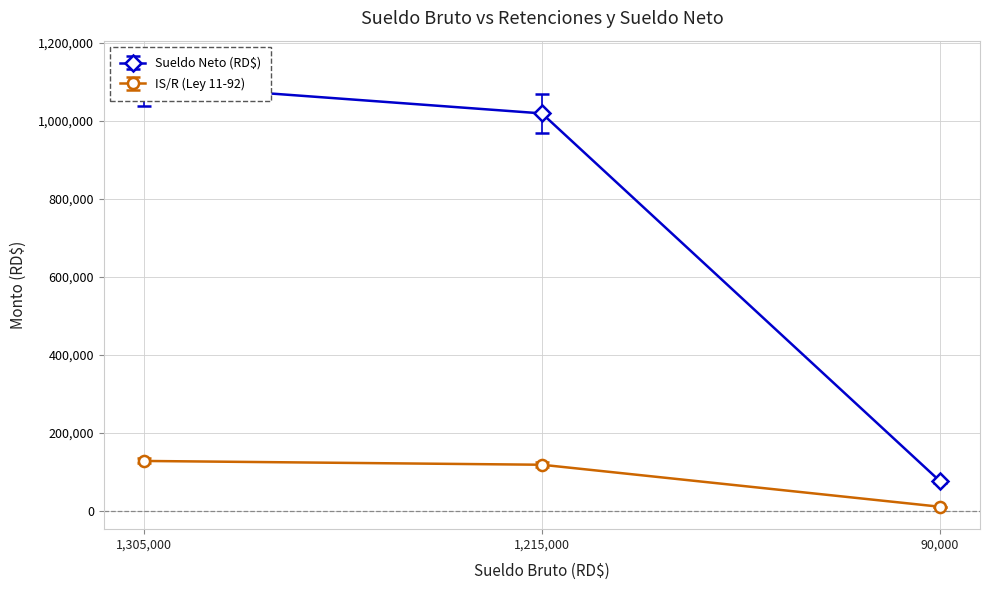

What is the value of the Sueldo Neto (RD$) point at the 1st from the left?

1093369.1